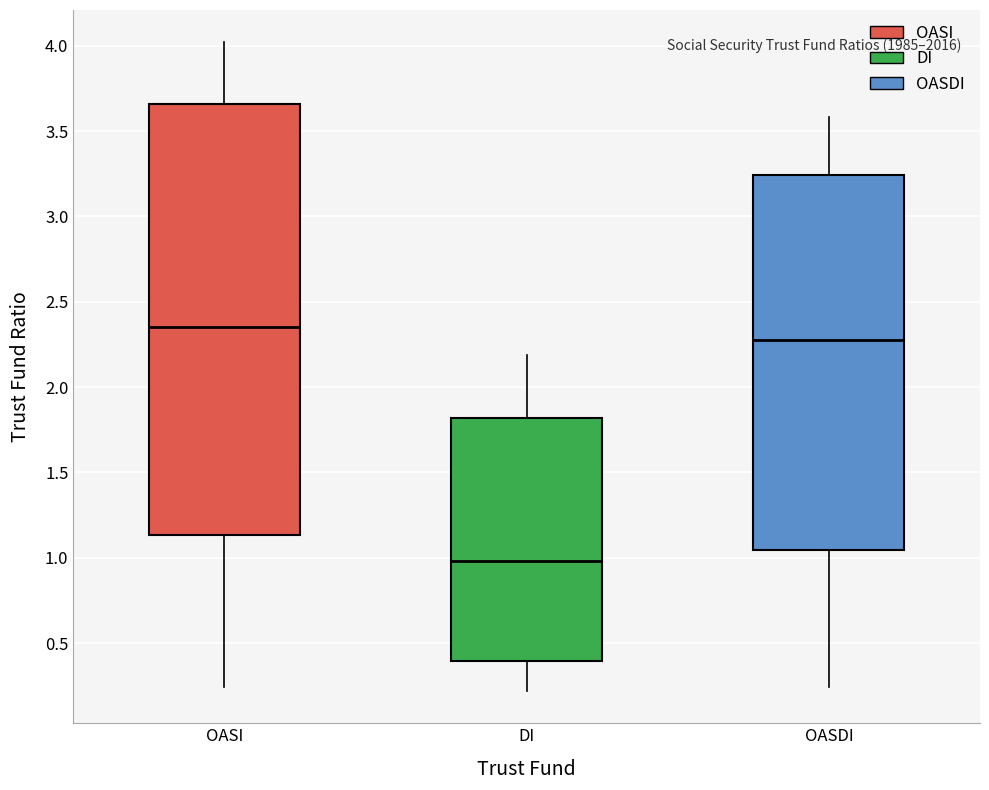

Reading left to right, read every box against the y-axis: the position of its median line, the range the box covers, and the ends of its whiskers. The values are not printed on the chart, so give them approximately, as read against the axis.

OASI: median 2.35, box 1.15 to 3.65, whiskers 0.25 to 4.00
DI: median 1.00, box 0.40 to 1.80, whiskers 0.20 to 2.20
OASDI: median 2.30, box 1.05 to 3.25, whiskers 0.25 to 3.60